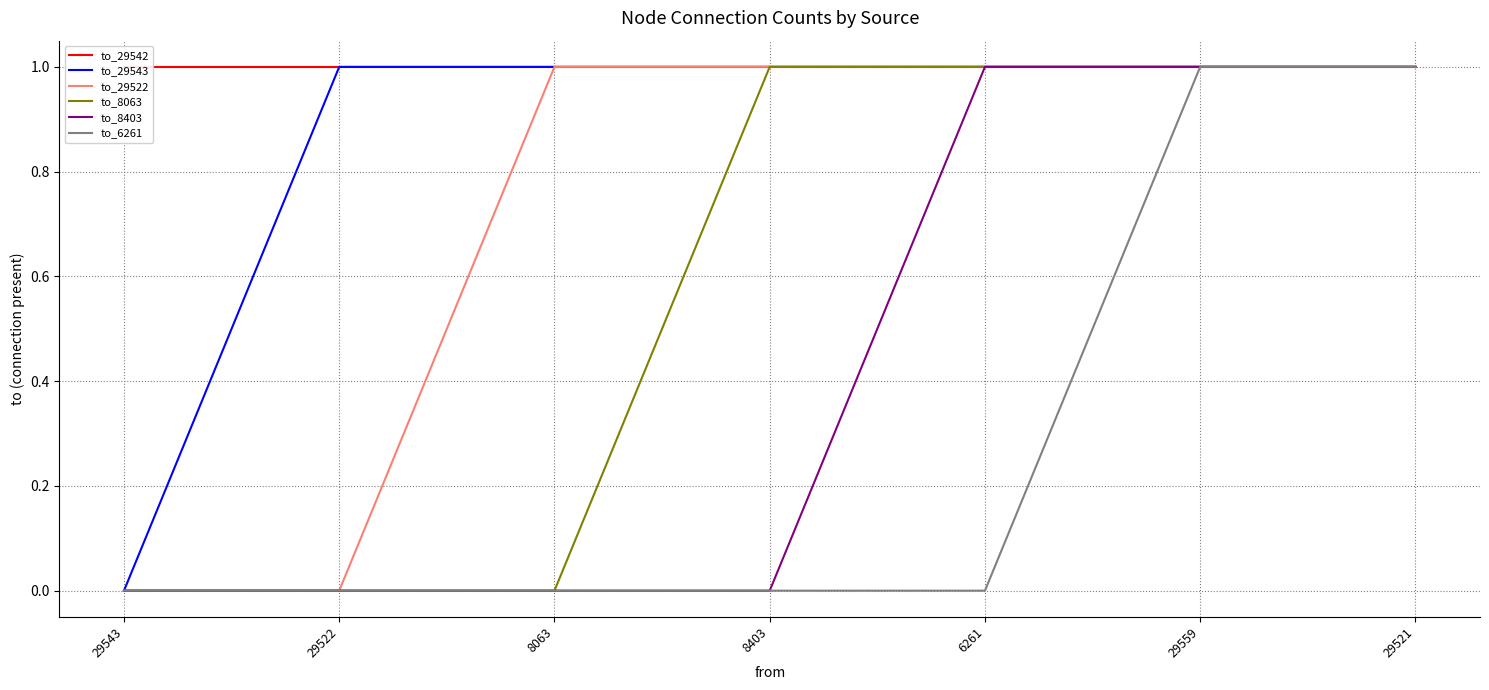

What is the difference between the highest and lowest values at 8403?

1